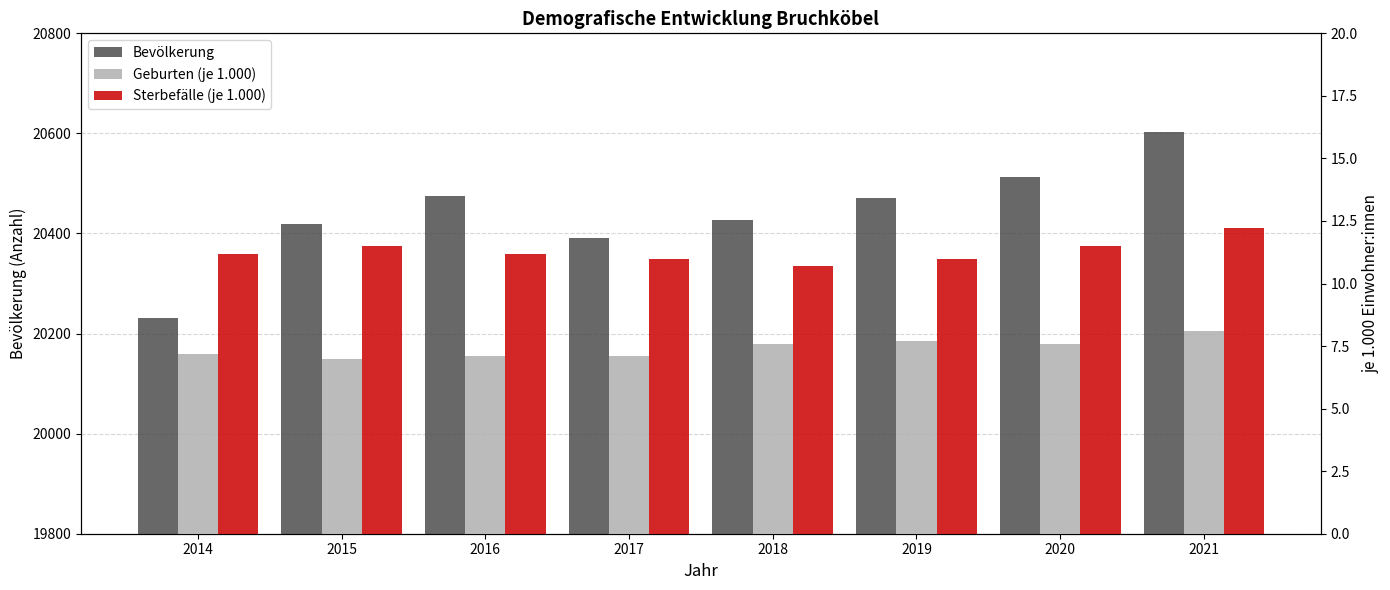

Where does the Sterbefälle (je 1.000) series first go above 11?

2014